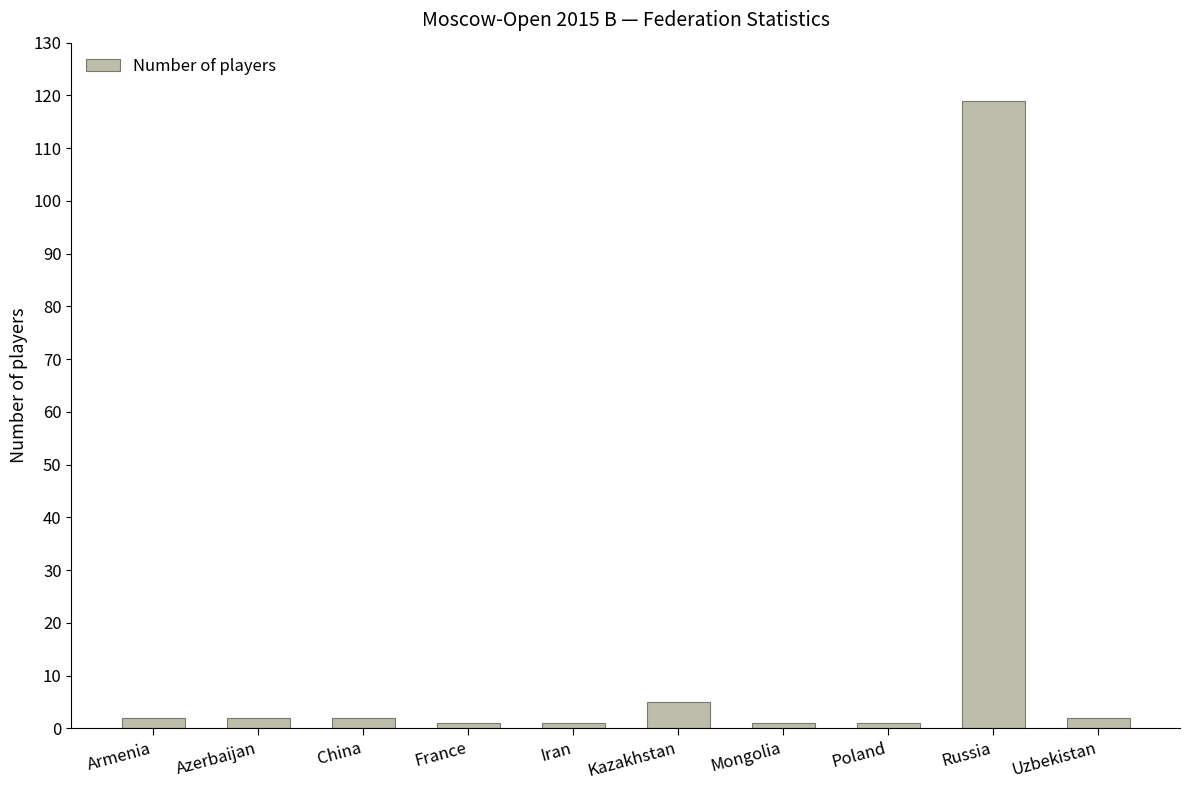

What is the sum of all values?

136